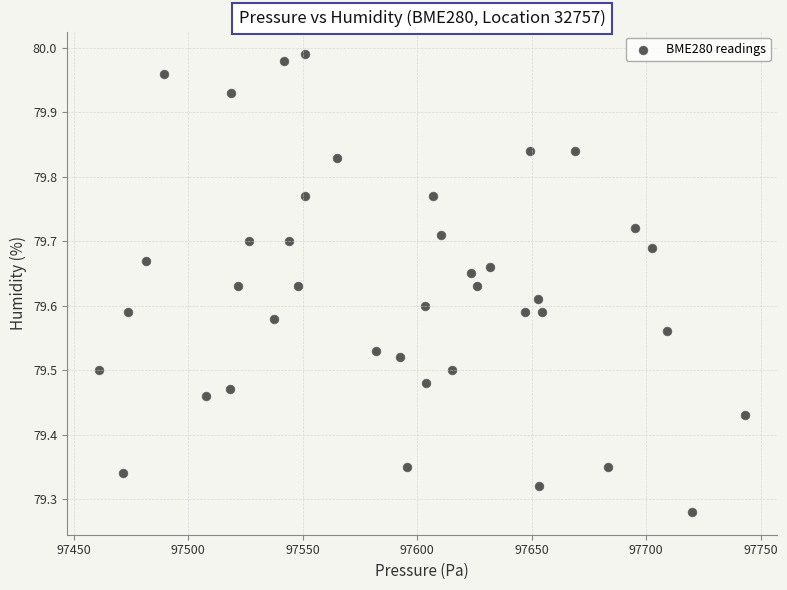

What is the range of X values (max minus min)?

281.9